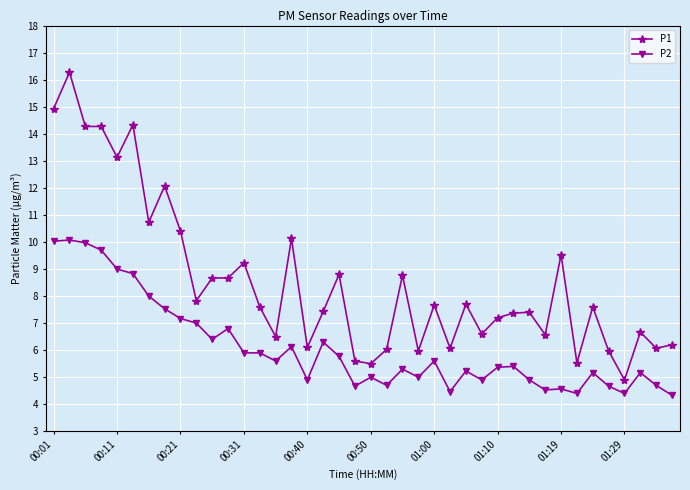

True or false: P2 and P1 cross at least once.

False